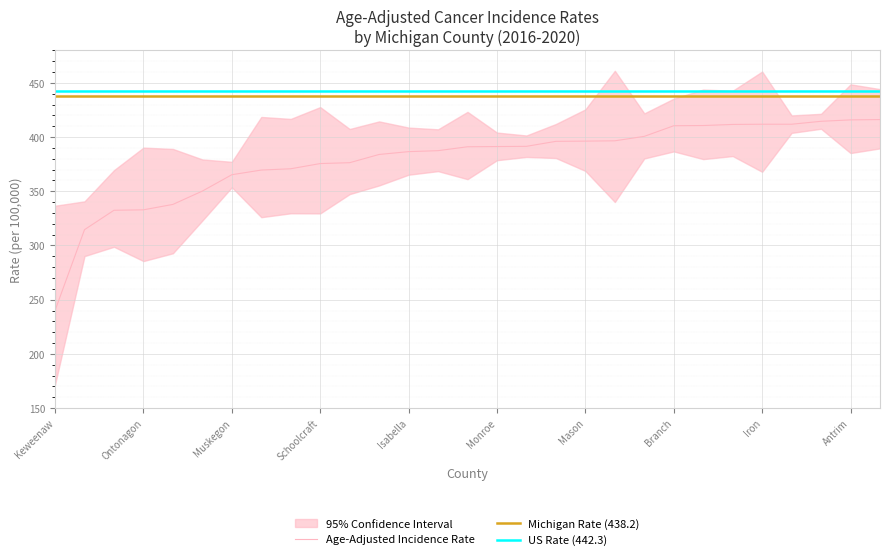

Reading left to right, transcribe all the data shown in this chart.

Age-Adjusted Rate: Keweenaw=240.0	Houghton=314.6	Gogebic=332.5	Ontonagon=332.9	Baraga=337.9	Oceana=350.2	Muskegon=365.3	Alger=369.6	Mackinac=370.8	Schoolcraft=375.6	Dickinson=376.4	Charlevoix=384.0	Isabella=386.6	Marquette=387.5	Menominee=391.1	Monroe=391.3	Ottawa=391.5	Lenawee=396.1	Mason=396.3	Luce=396.6	St. Joseph=400.7	Branch=410.5	Otsego=410.7	Cheboygan=411.7	Iron=411.9	Genesee=411.9	Kent=414.6	Antrim=415.9	Emmet=416.2
Lower 95% CI: Keweenaw=171.7	Houghton=290.2	Gogebic=298.8	Ontonagon=285.6	Baraga=292.8	Oceana=323.0	Muskegon=353.7	Alger=326.1	Mackinac=329.7	Schoolcraft=329.6	Dickinson=347.4	Charlevoix=355.4	Isabella=365.3	Marquette=368.6	Menominee=361.2	Monroe=378.7	Ottawa=381.7	Lenawee=380.7	Mason=368.8	Luce=340.1	St. Joseph=380.3	Branch=386.8	Otsego=379.7	Cheboygan=382.5	Iron=368.0	Genesee=403.9	Kent=407.7	Antrim=385.3	Emmet=389.6
Upper 95% CI: Keweenaw=336.7	Houghton=340.7	Gogebic=369.5	Ontonagon=390.3	Baraga=389.1	Oceana=379.4	Muskegon=377.2	Alger=418.6	Mackinac=416.8	Schoolcraft=427.7	Dickinson=407.5	Charlevoix=414.5	Isabella=408.8	Marquette=407.2	Menominee=423.3	Monroe=404.2	Ottawa=401.5	Lenawee=412.1	Mason=425.6	Luce=461.2	St. Joseph=421.9	Branch=435.5	Otsego=443.9	Cheboygan=442.8	Iron=460.5	Genesee=420.0	Kent=421.5	Antrim=448.7	Emmet=444.3